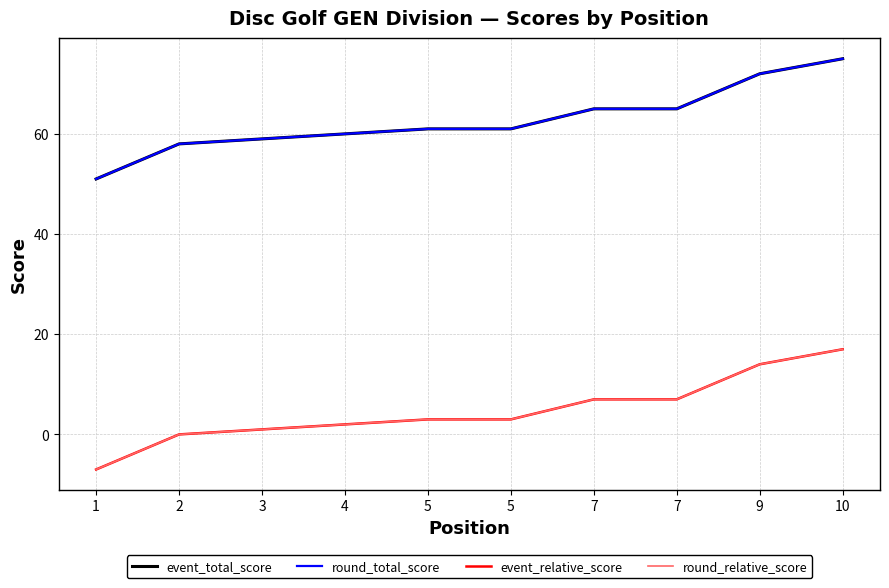

Does the chart display data point markers on the line(s)?

No